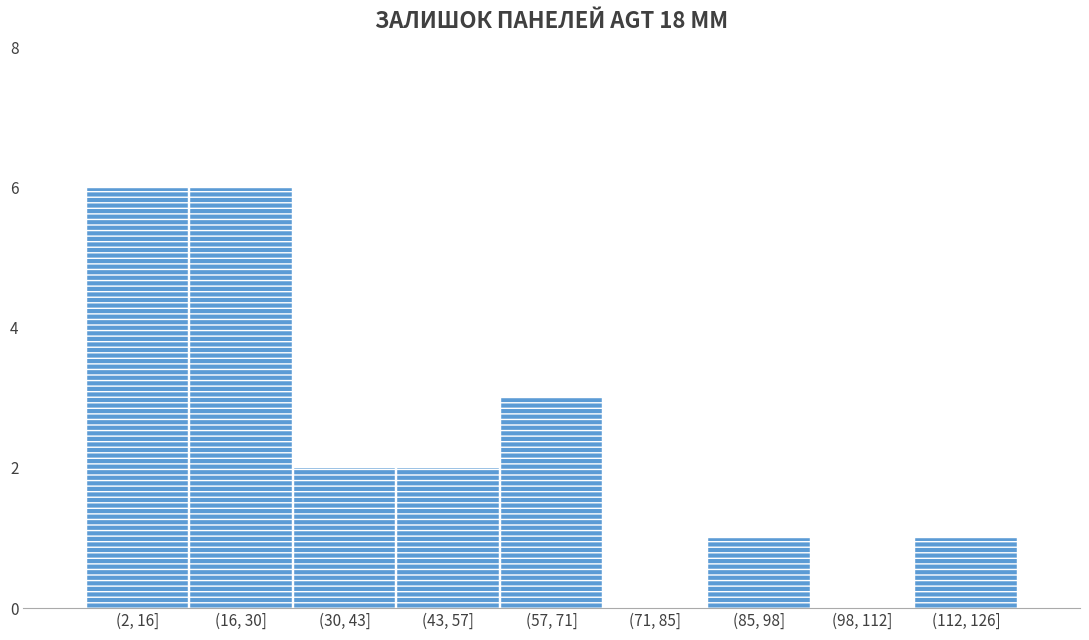

Reading left to right, what are all the values shown in this chart?

(2, 16]=6	(16, 30]=6	(30, 43]=2	(43, 57]=2	(57, 71]=3	(71, 85]=0	(85, 98]=1	(98, 112]=0	(112, 126]=1